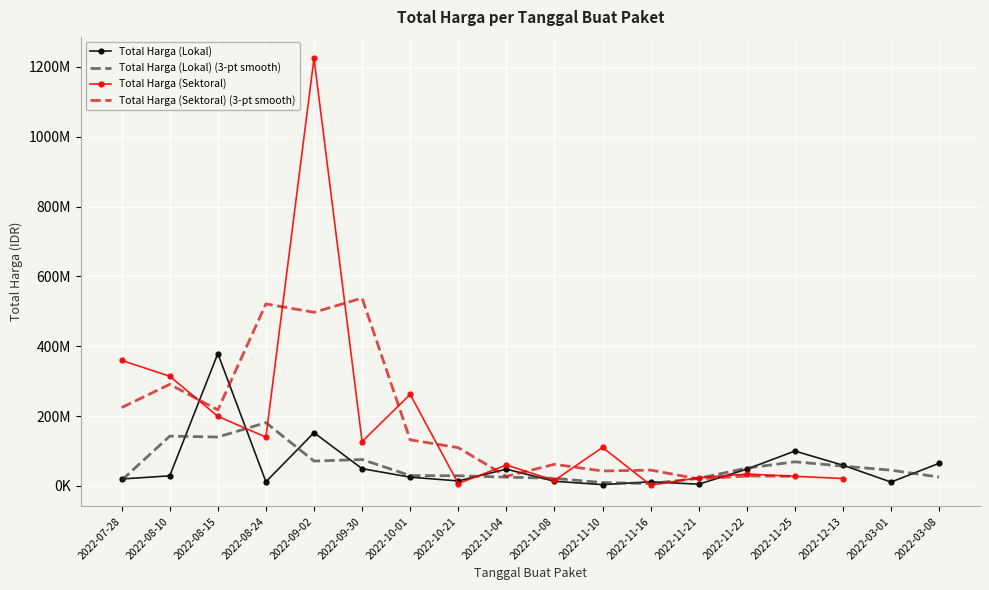

At how many categories does at least one series exceed 498408929?

3